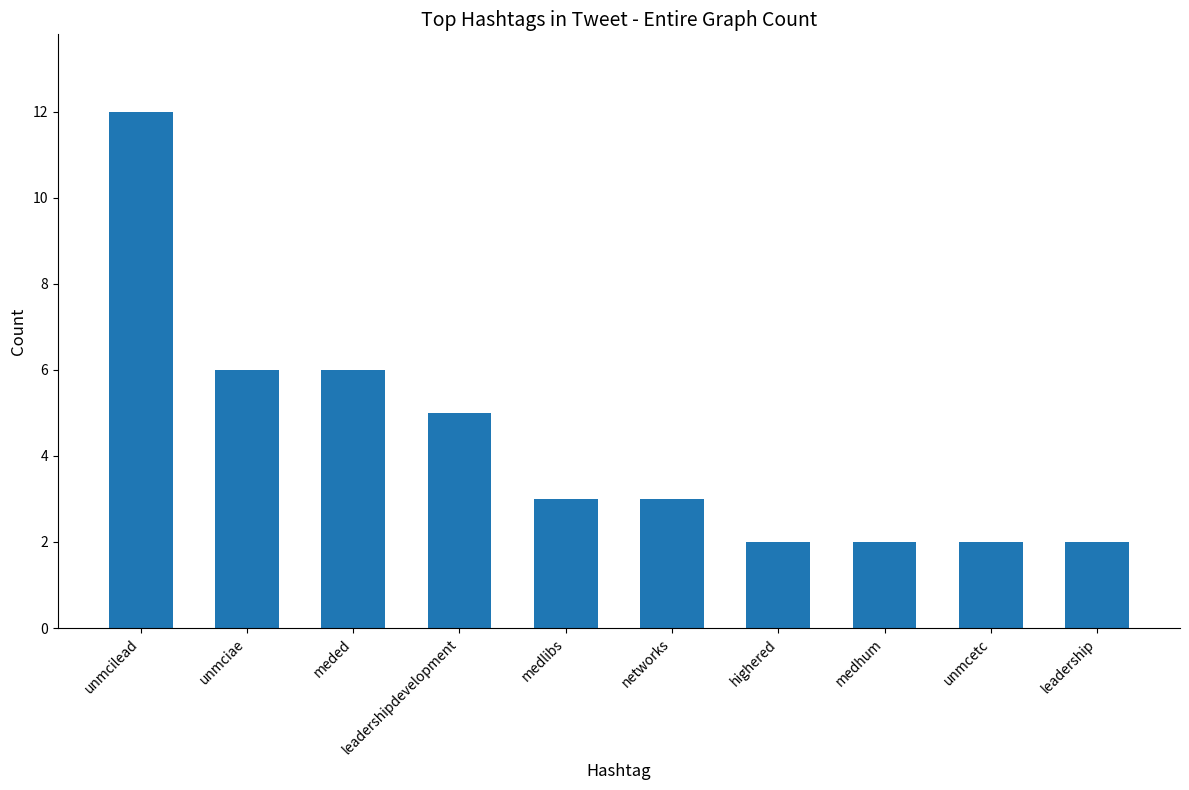

Count the number of data series in this chart.

1